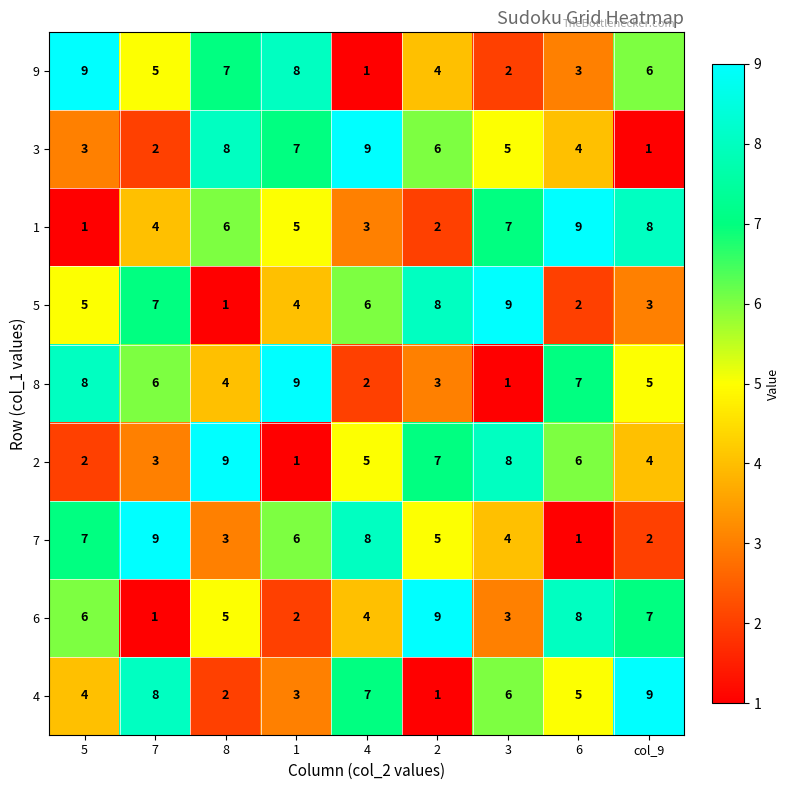

What is the difference between the maximum and minimum values in the 9 series?

8